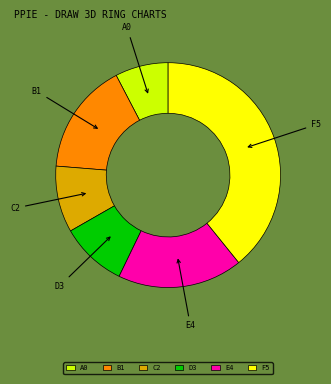

What is the smallest slice in the pie chart?

A0